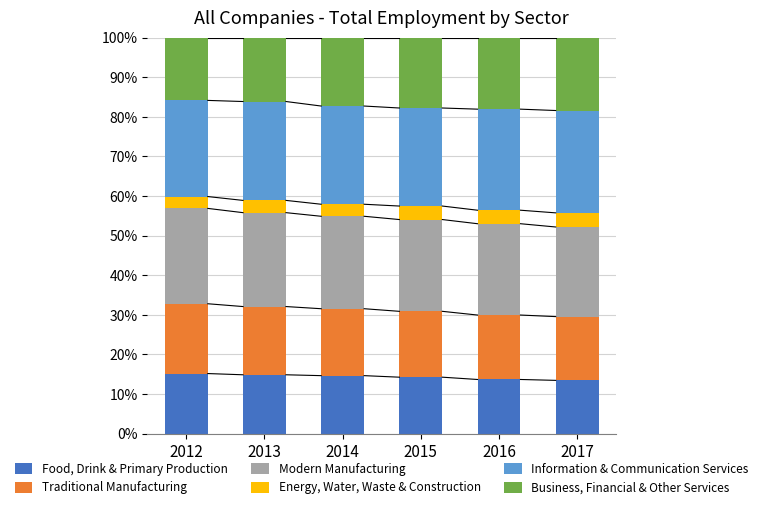

What is the lowest value of the Food, Drink & Primary Production series?

13.5